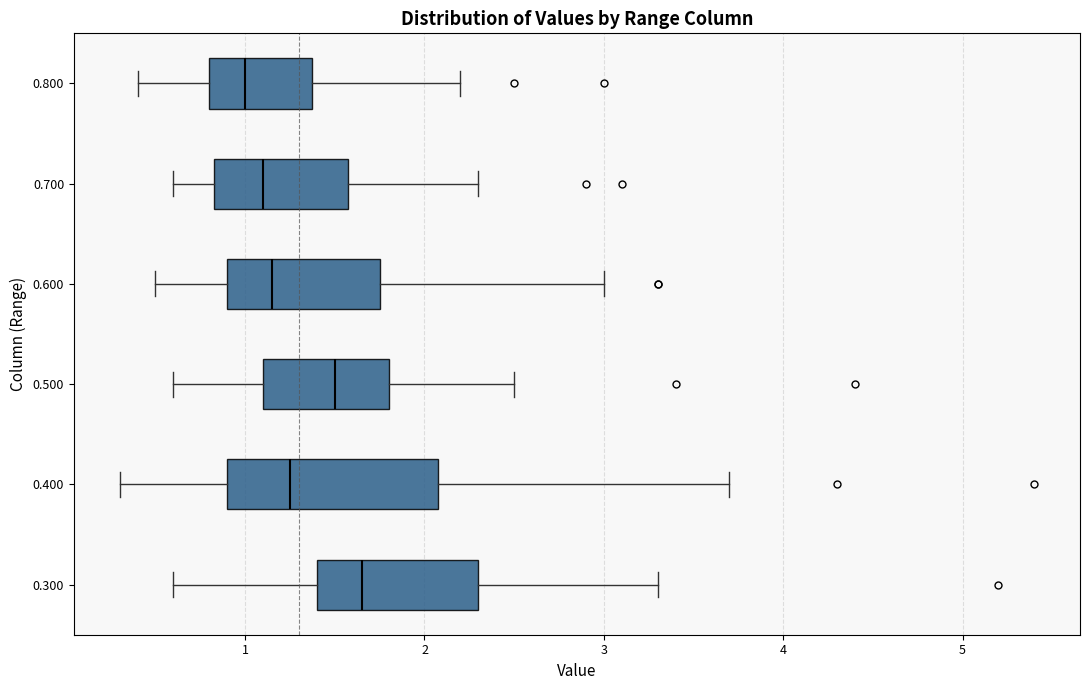

Which box's median line is the furthest to the left?

0.800